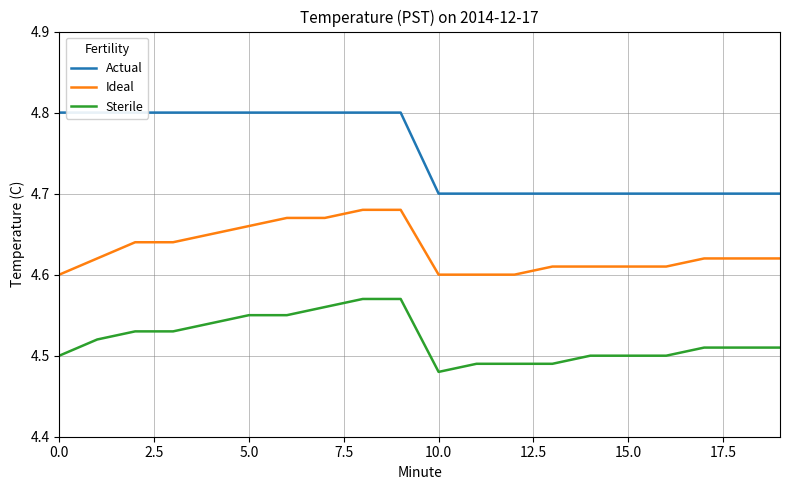

True or false: Ideal and Sterile cross at least once.

False